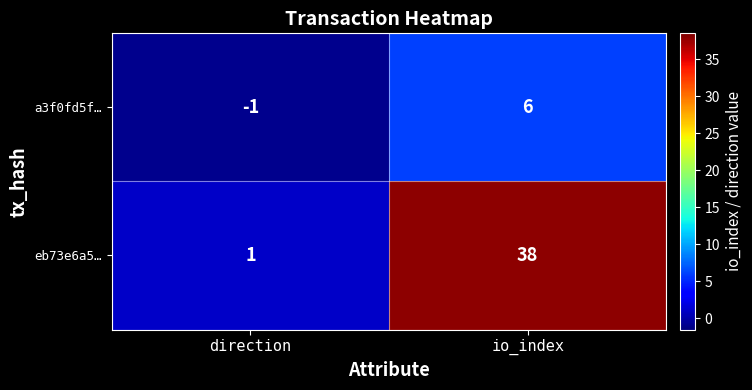

How many distinct data groups are displayed?

2